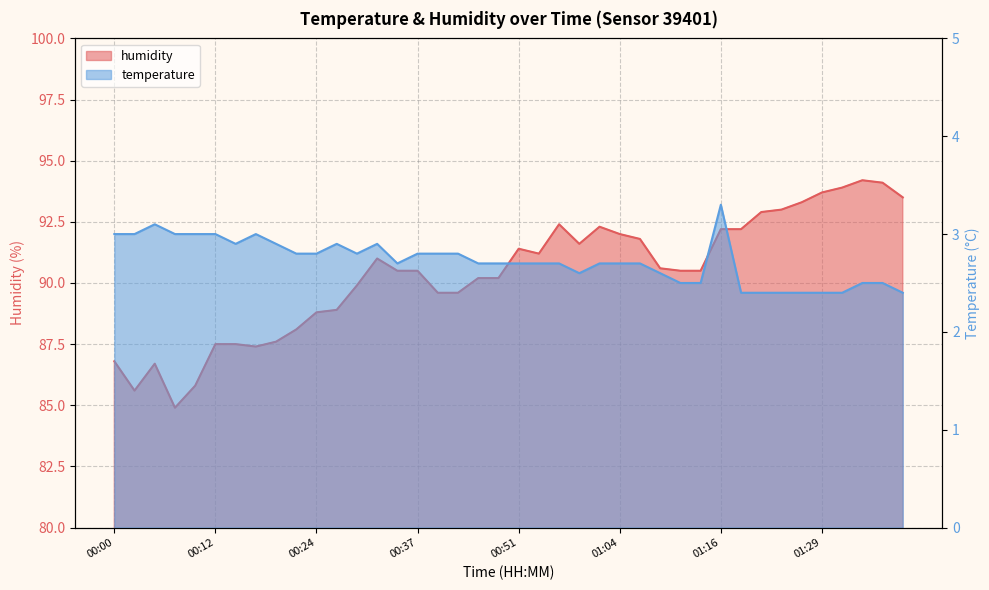

What is the value of the 27th point from the left?

91.8